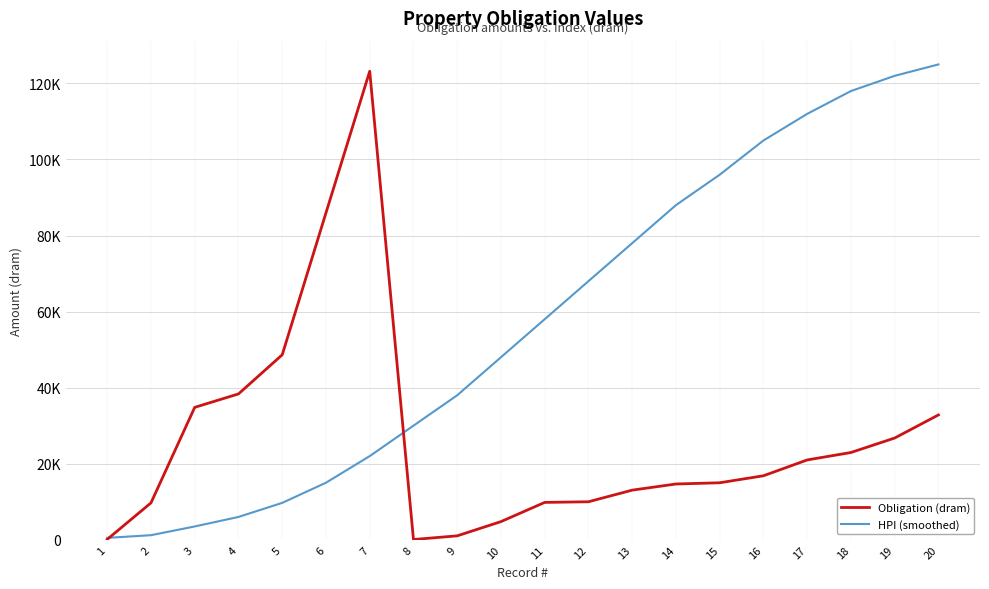

Does the chart display data point markers on the line(s)?

No